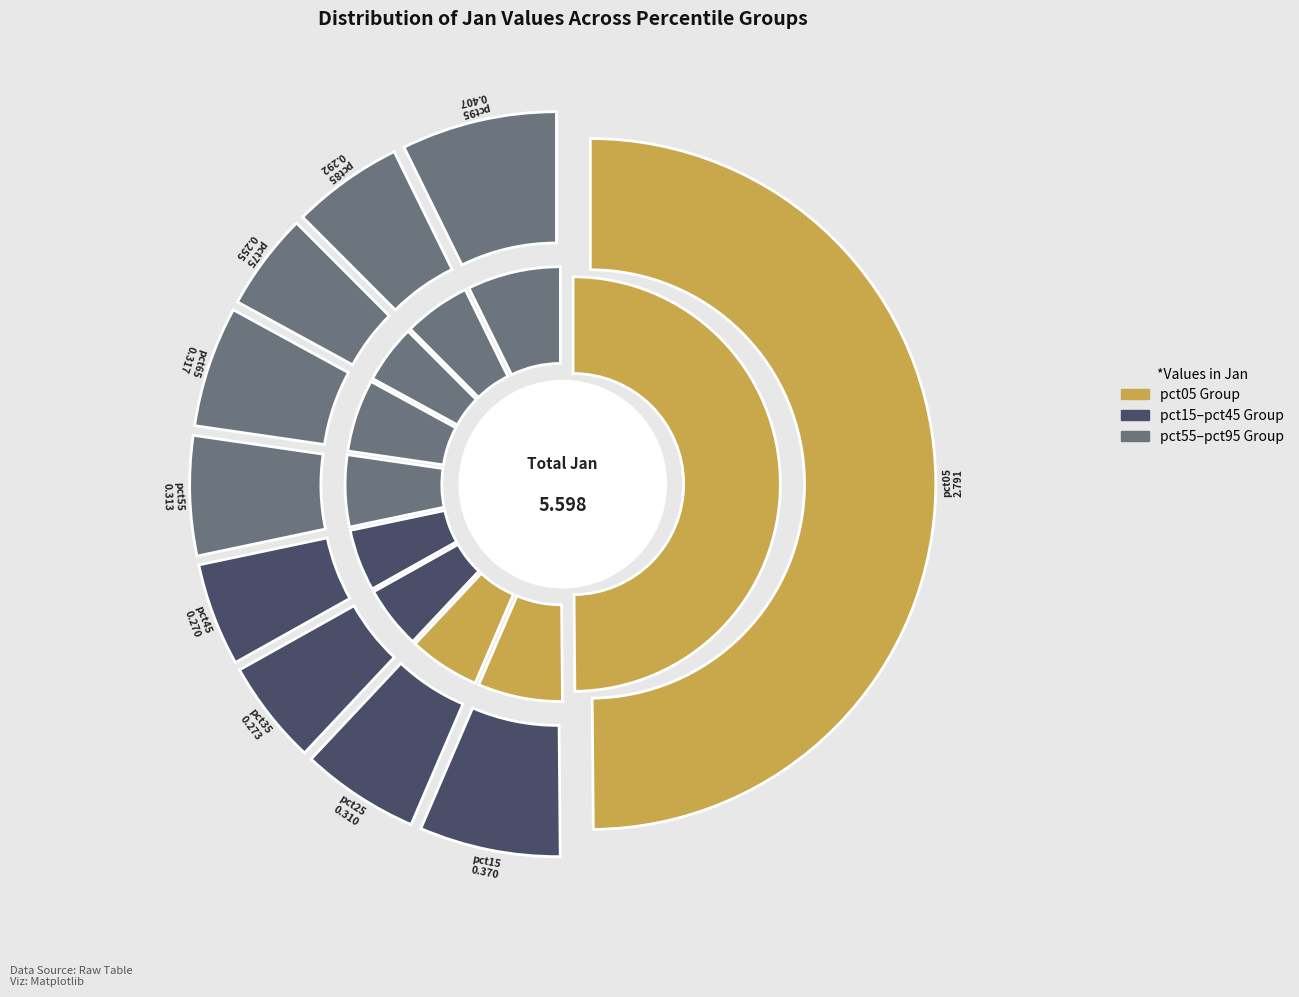

To the nearest percent, what portion does pct05 represent?

50%